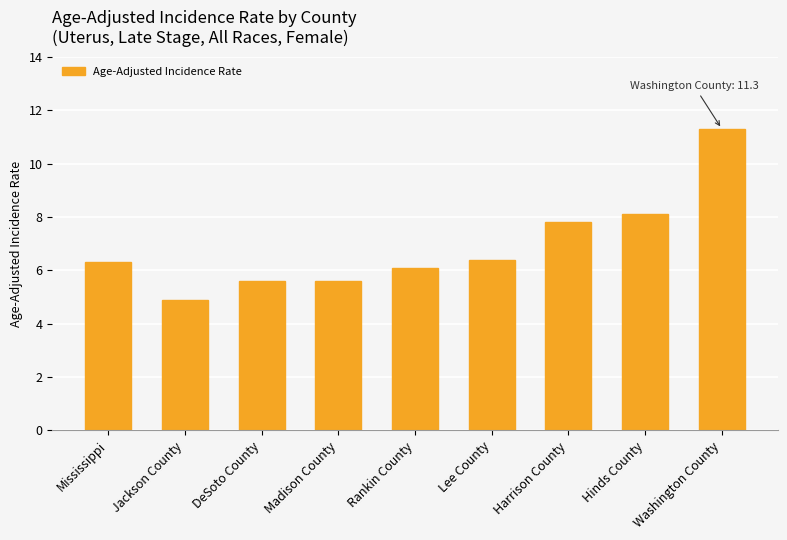

True or false: the data shows 8.1 at Rankin County.

False